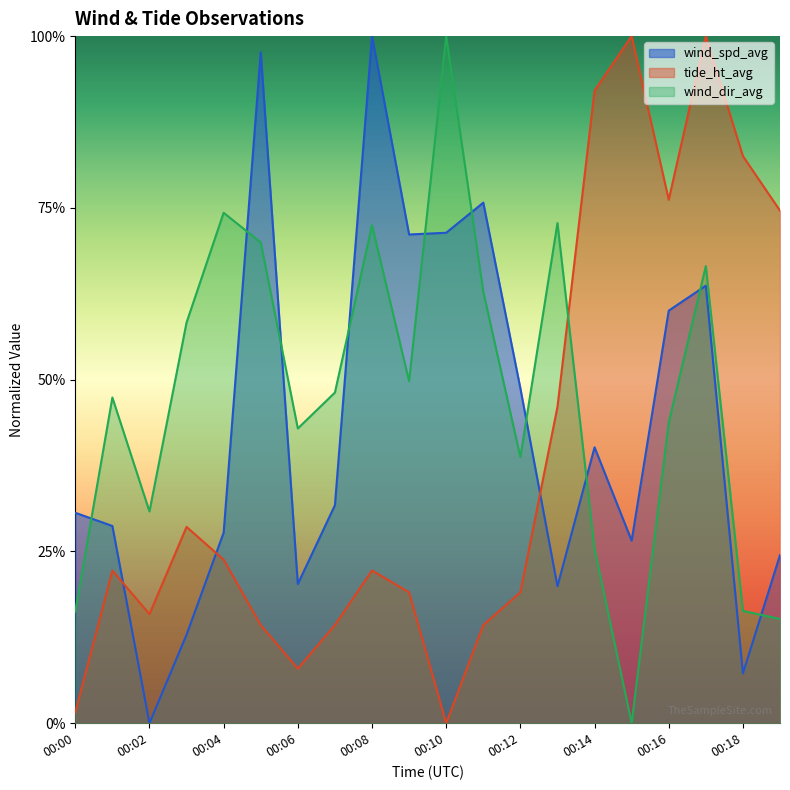

What is the maximum value for wind_dir_avg?

1.0